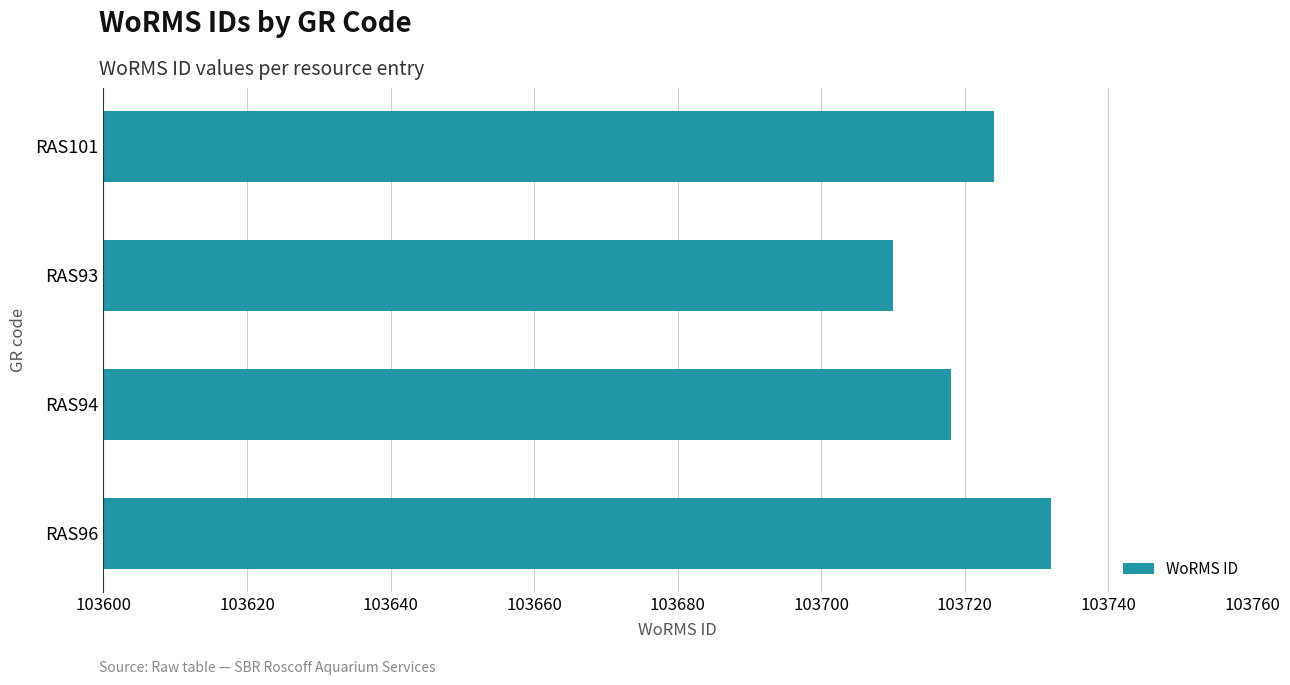

What is the smallest value displayed?

103710